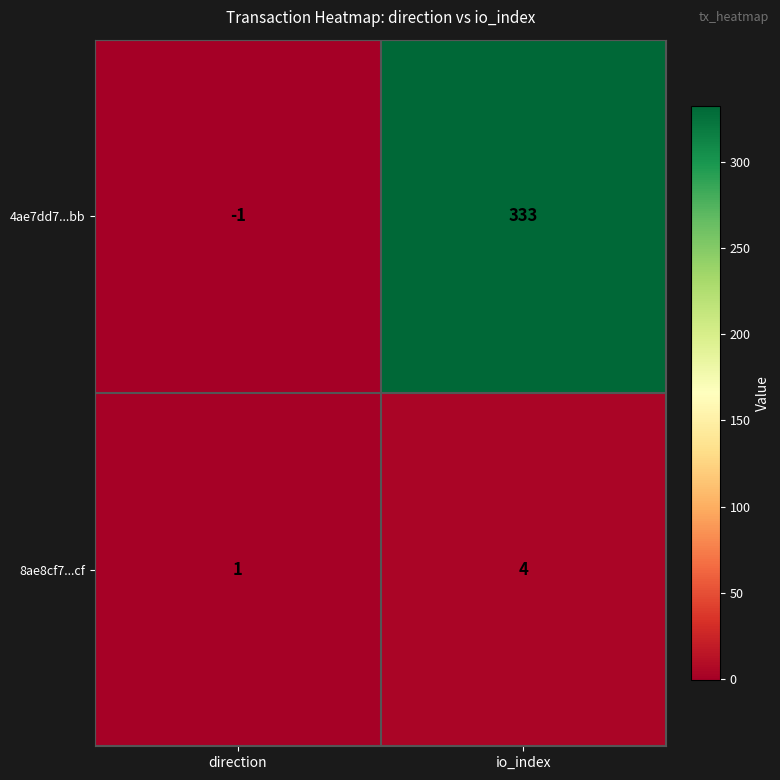

How many data points in 8ae8cf7...cf are less than 4?

1